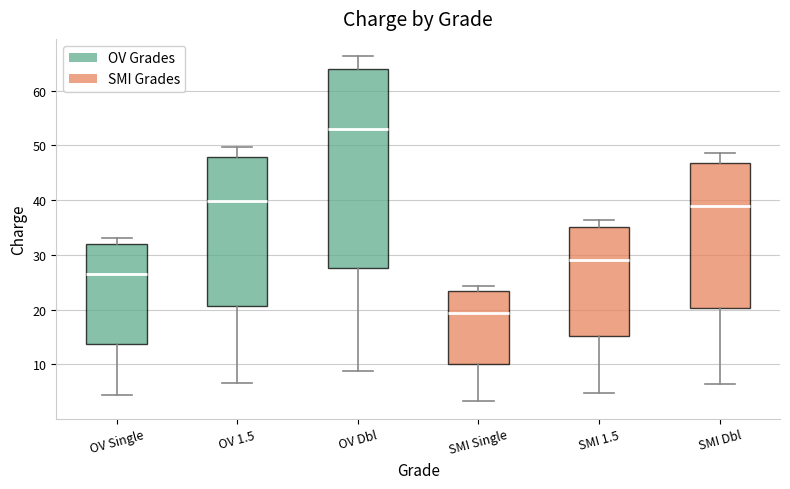

Where does the median line of the box for OV Dbl sit on the y-axis? The values are not printed on the chart, so give them approximately, as read against the axis.

53